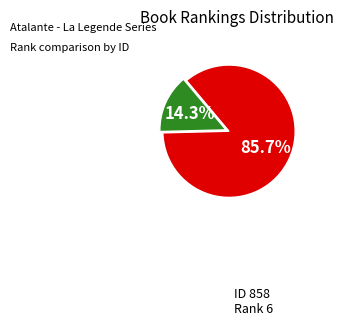

Is there any slice that represents more than half of the pie?

Yes